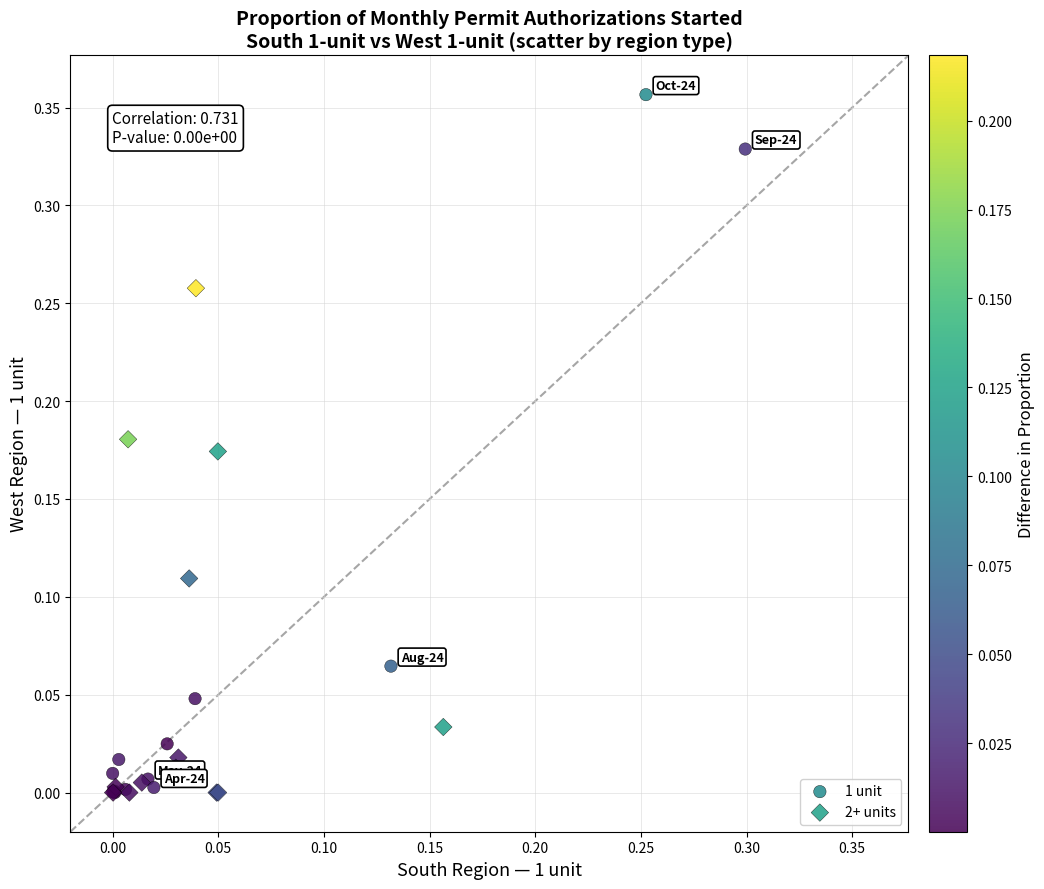

Which series has the widest spread of Y values?

1 unit